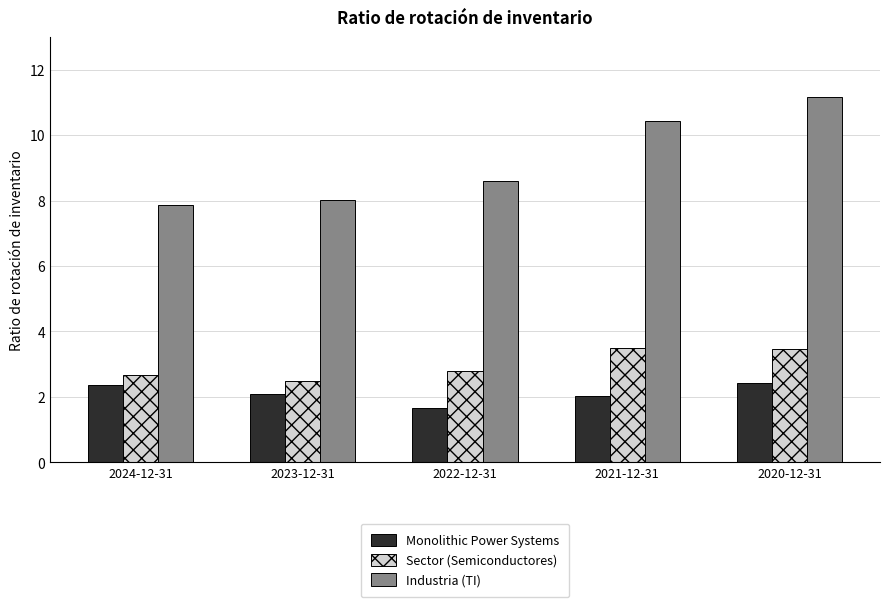

Between 2023-12-31 and 2020-12-31, which series saw the biggest shift?

Industria (TI)